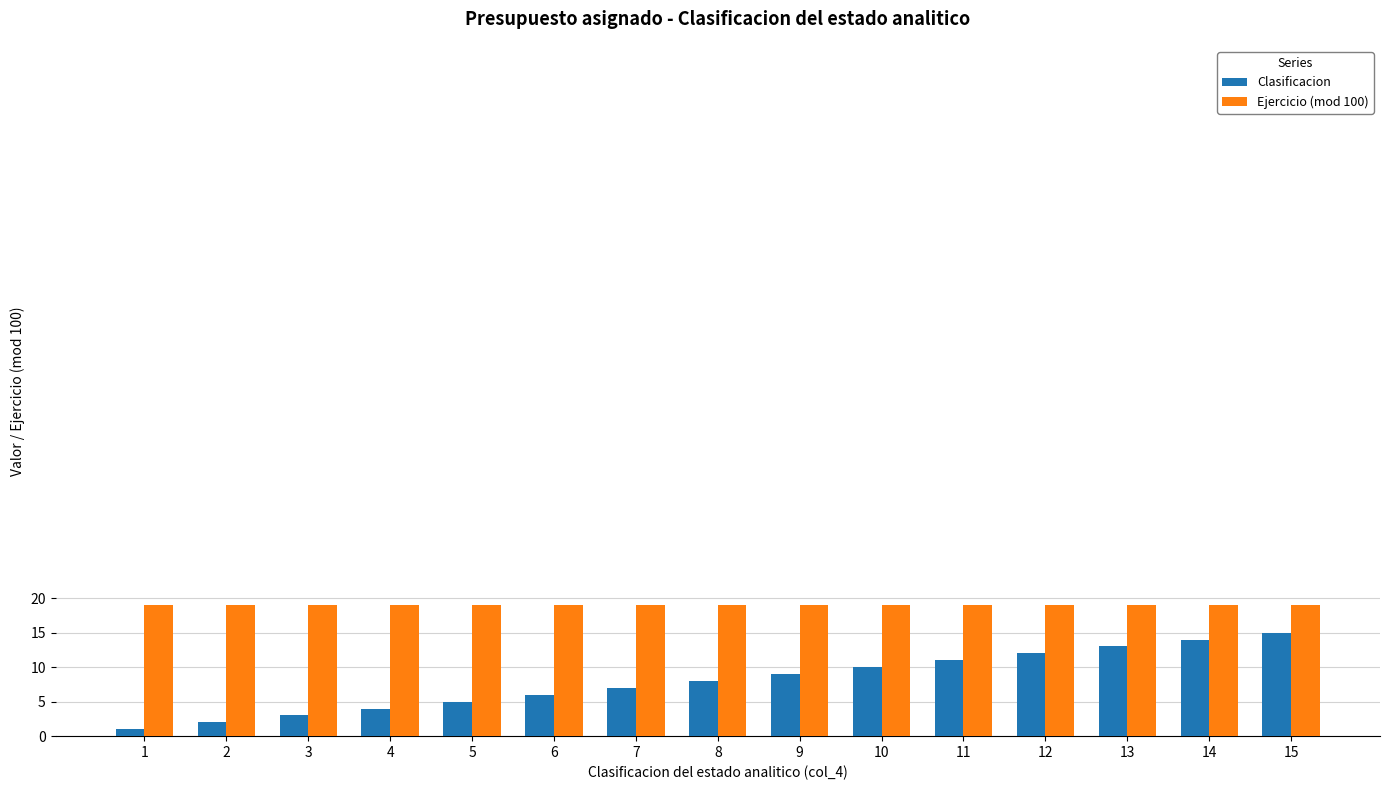

Which series has the widest spread of values?

Clasificacion